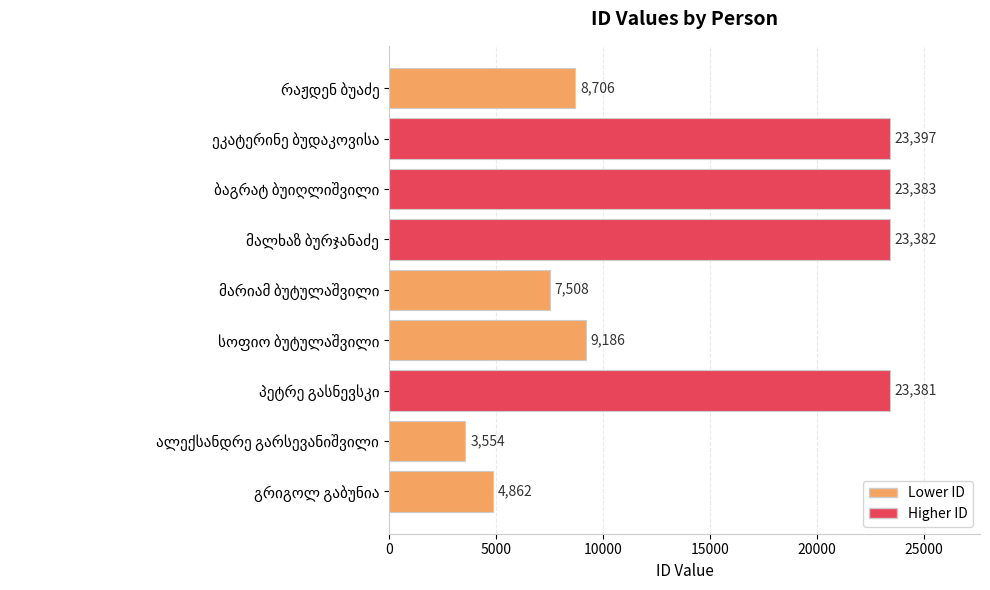

How many categories are shown in the chart?

9